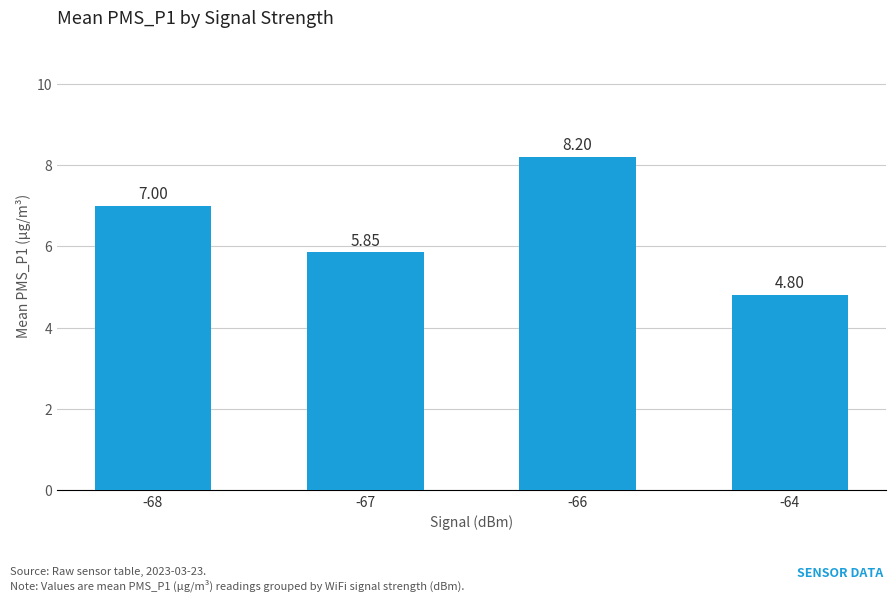

What is the difference between the values at -68 and -66?

1.2